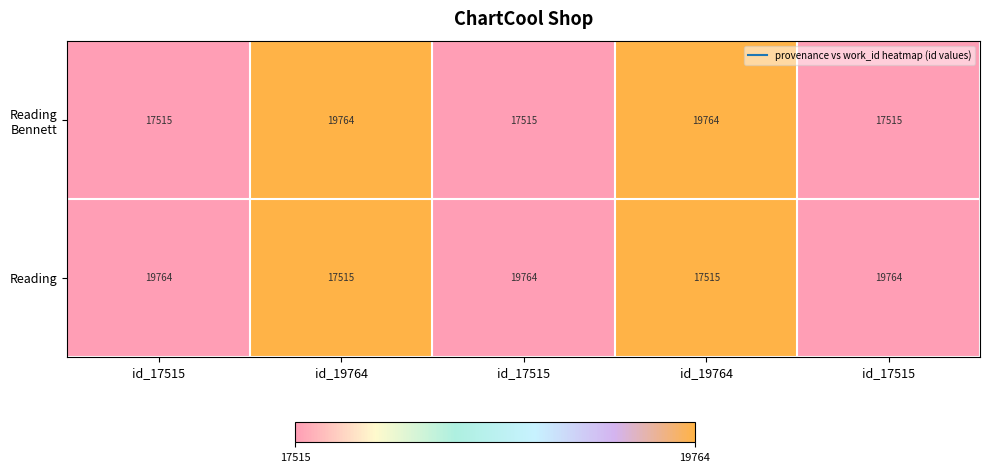

How many distinct data groups are displayed?

2